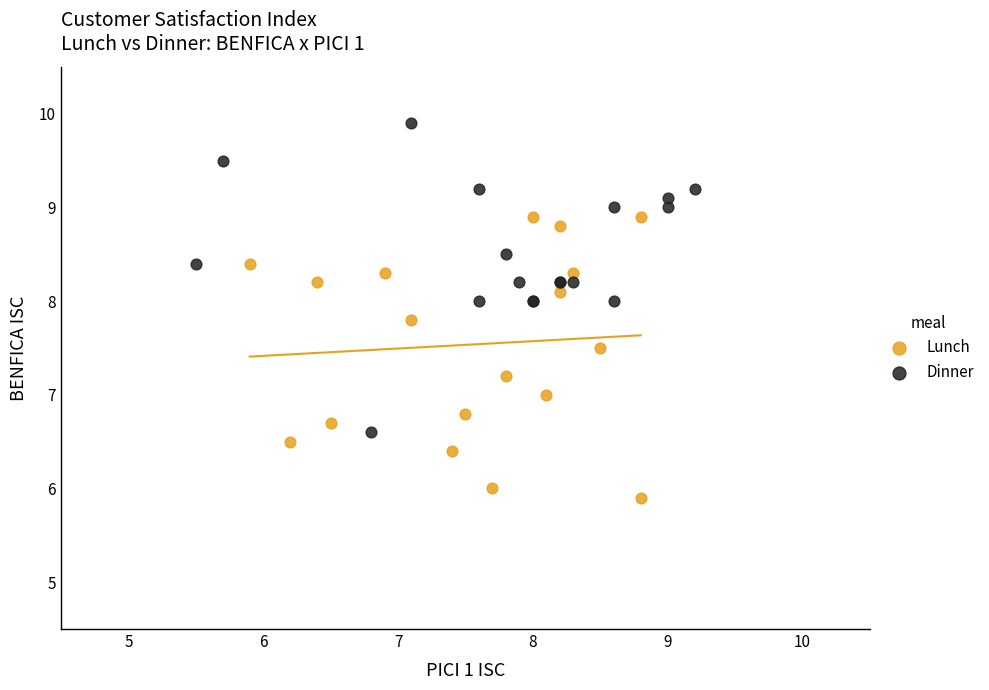

Which series contains the lowest Y value?

Lunch